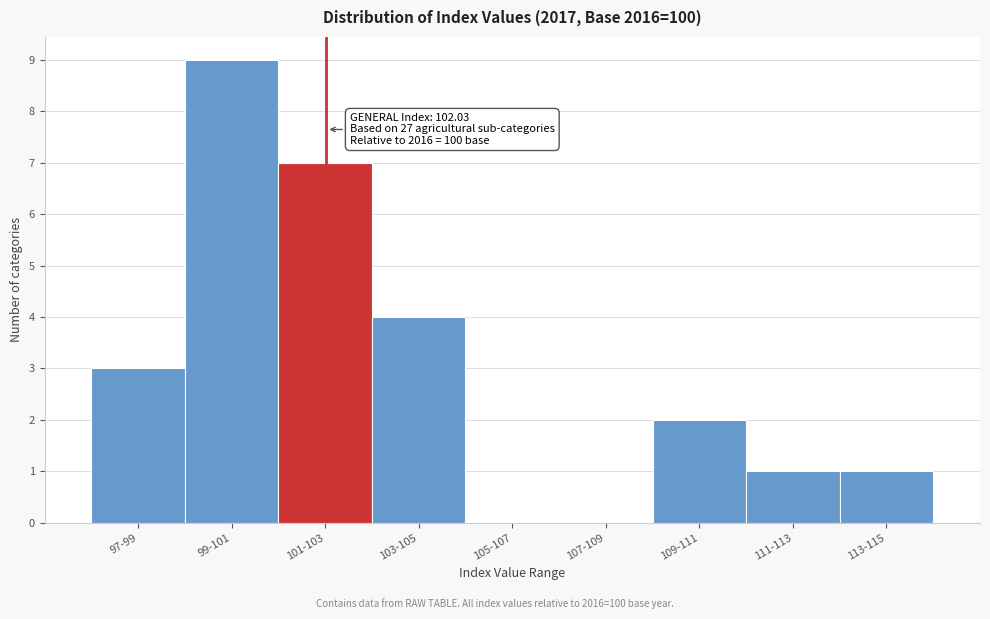

Reading right to left, transcribe all the data shown in this chart.

113-115=1	111-113=1	109-111=2	107-109=0	105-107=0	103-105=4	101-103=7	99-101=9	97-99=3